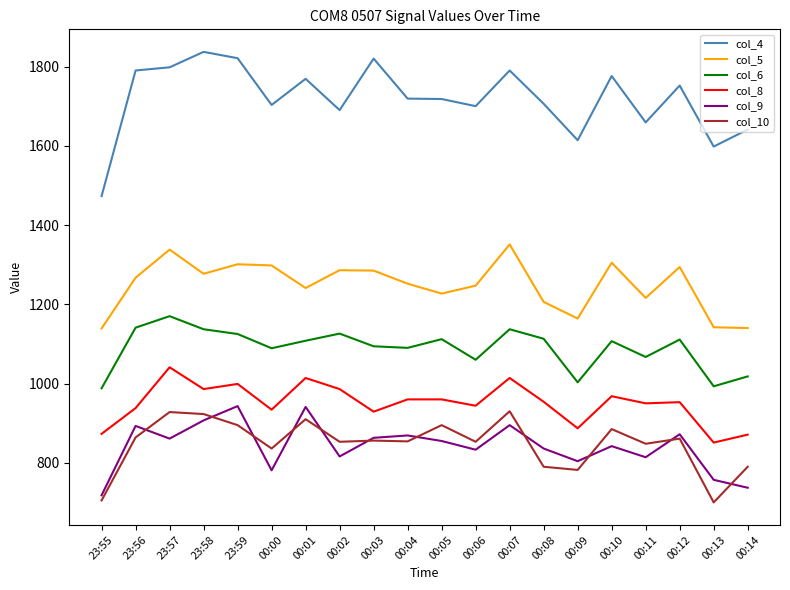

Which series changed the most between 00:02 and 00:12?

col_4